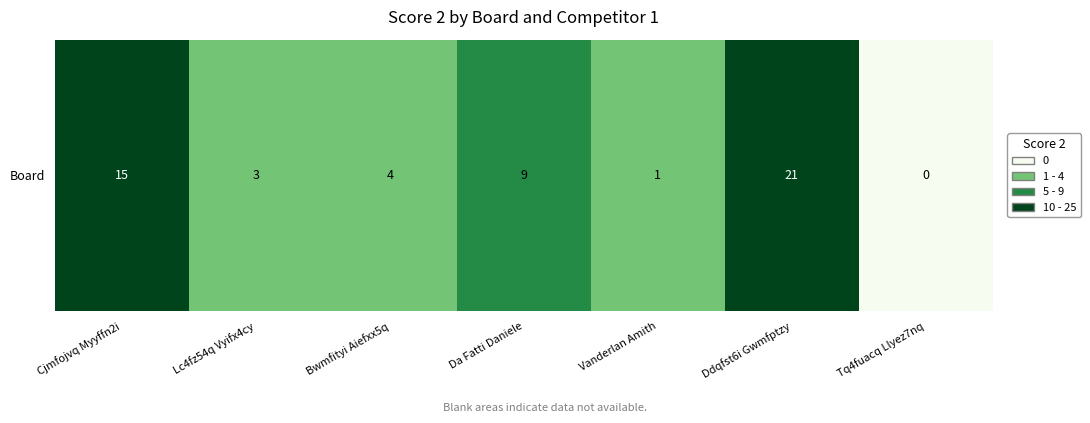

Reading left to right, extract all data points from this chart.

15	3	4	9	1	21	0